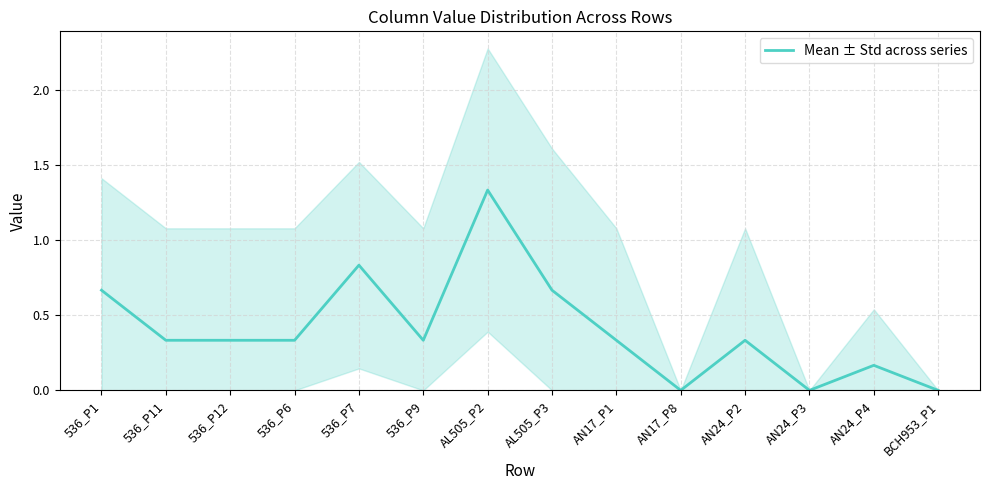

Is it true that the value at AN24_P2 is 0.3?

True